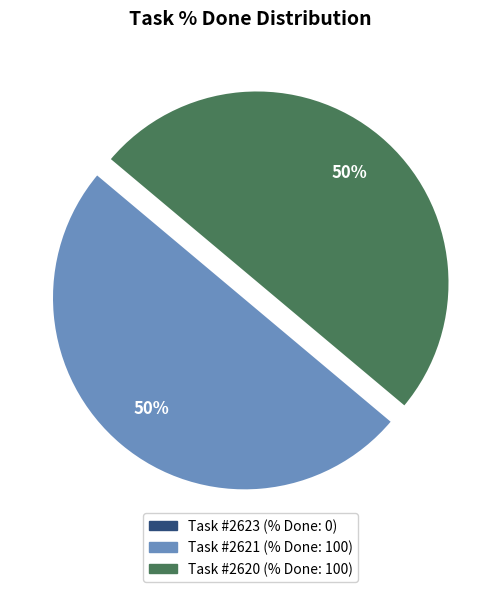

To the nearest percent, what is the average slice percentage?

33%